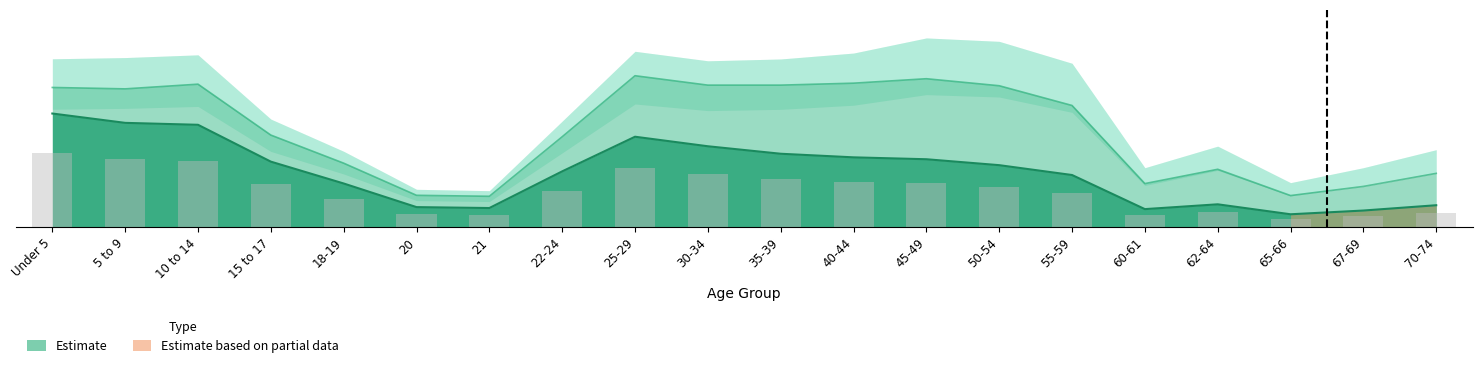

What is the average value of the This Area series?

73.3